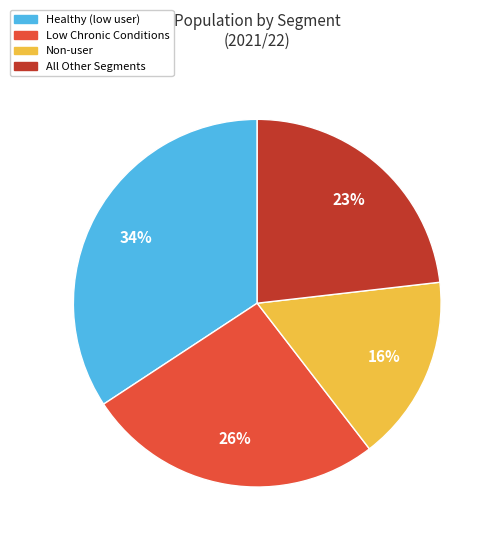

Is there any slice that represents more than half of the pie?

No